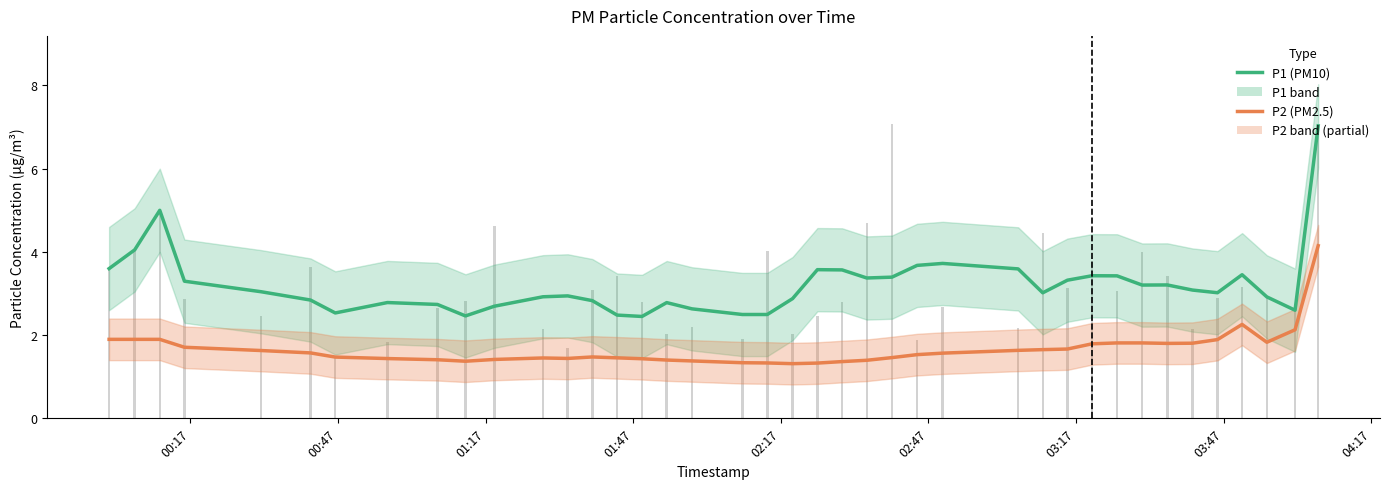

Which series has the largest total across all categories?

P1 (PM10)